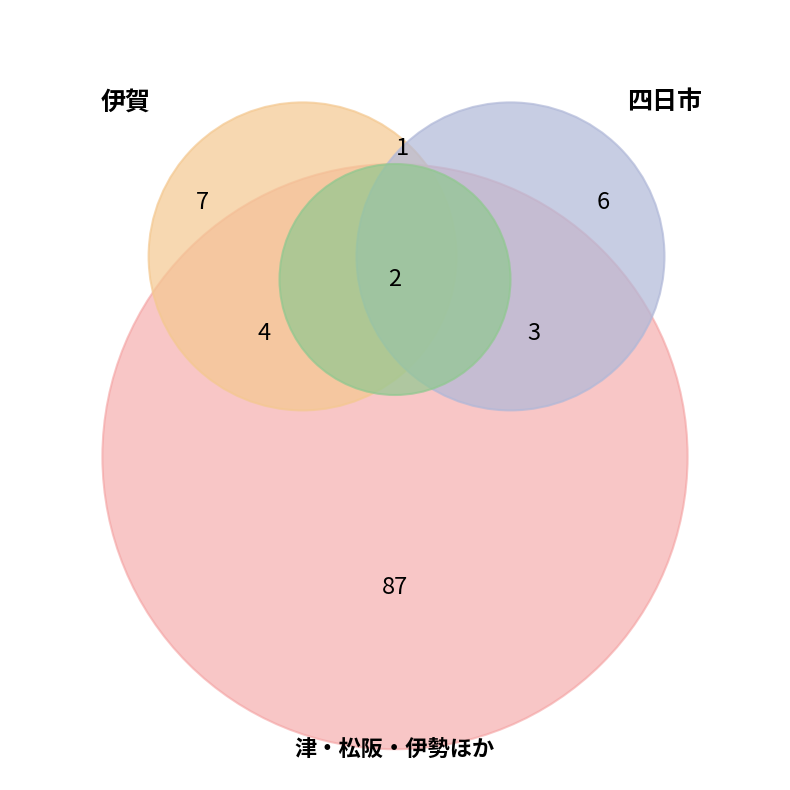

To the nearest percent, what is the combined percentage of 伊勢 and 四日市?

23%